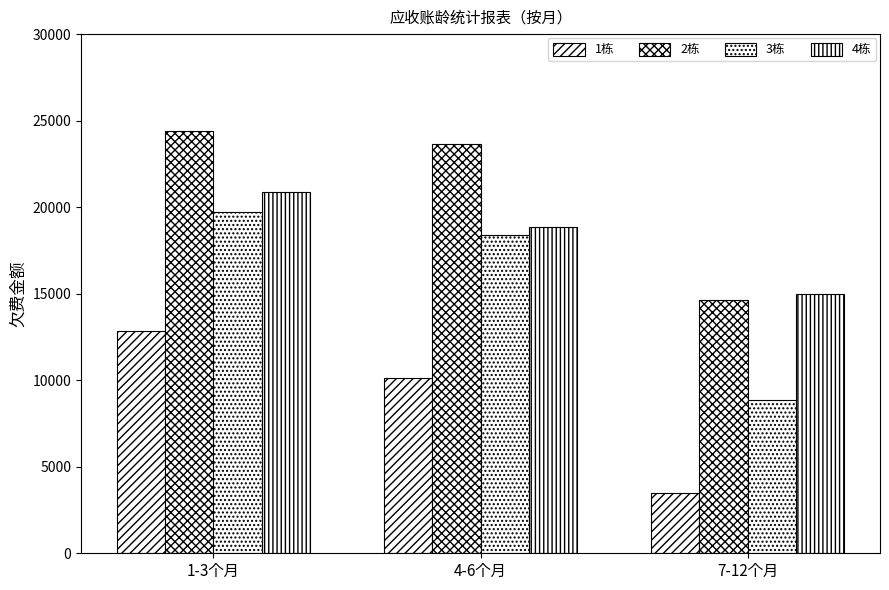

Count the number of categories in the chart.

3